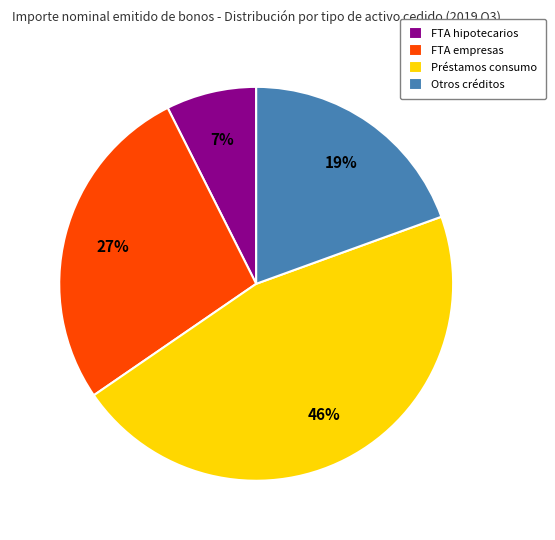

Combined, do FTA hipotecarios and Otros créditos account for over 50%?

No